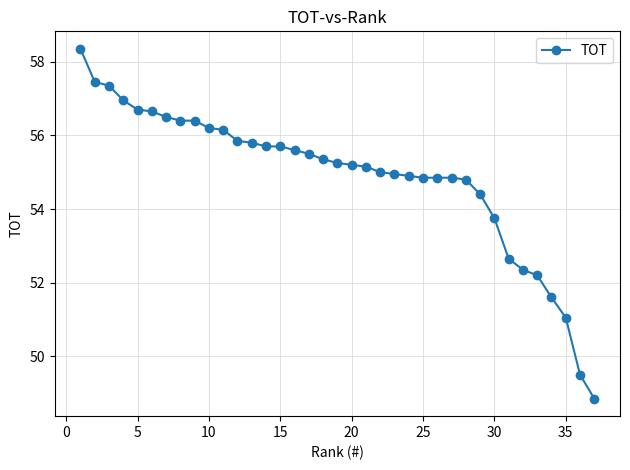

What is the maximum value shown in the chart?

58.4